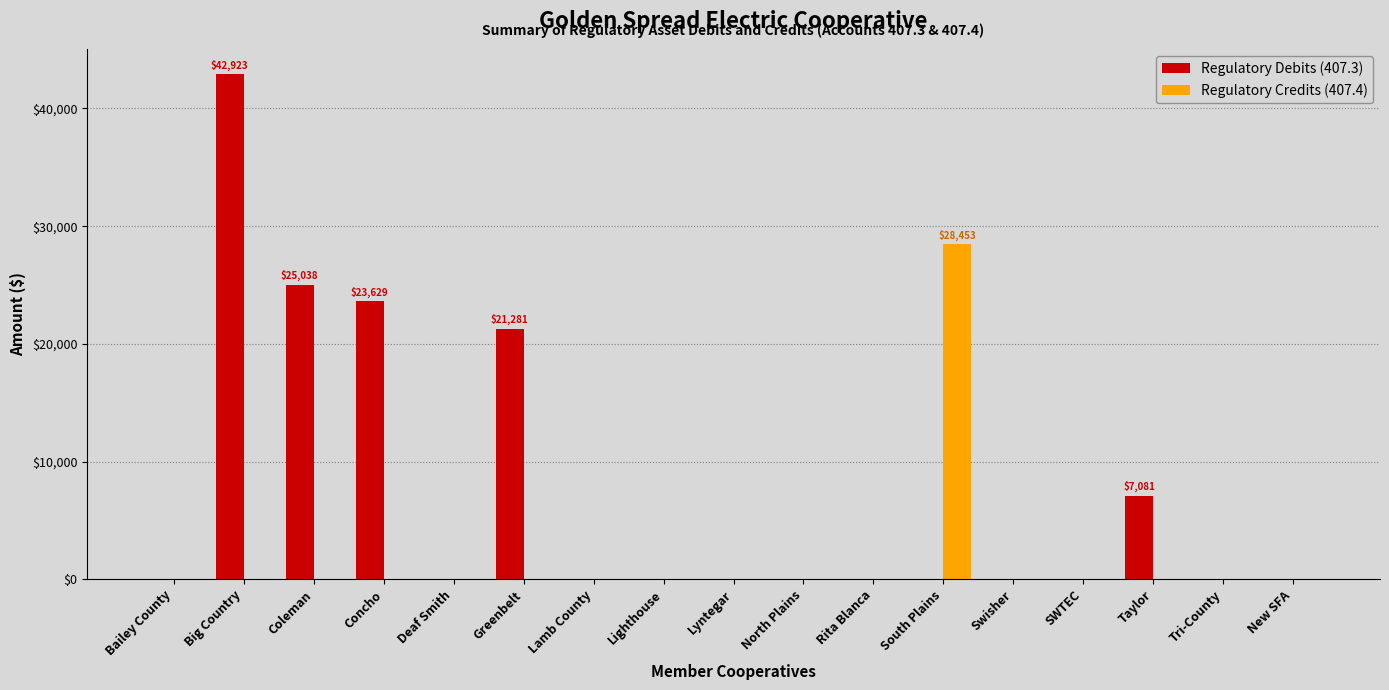

Between Concho and Deaf Smith, which series saw the biggest shift?

Regulatory Debits (407.3)